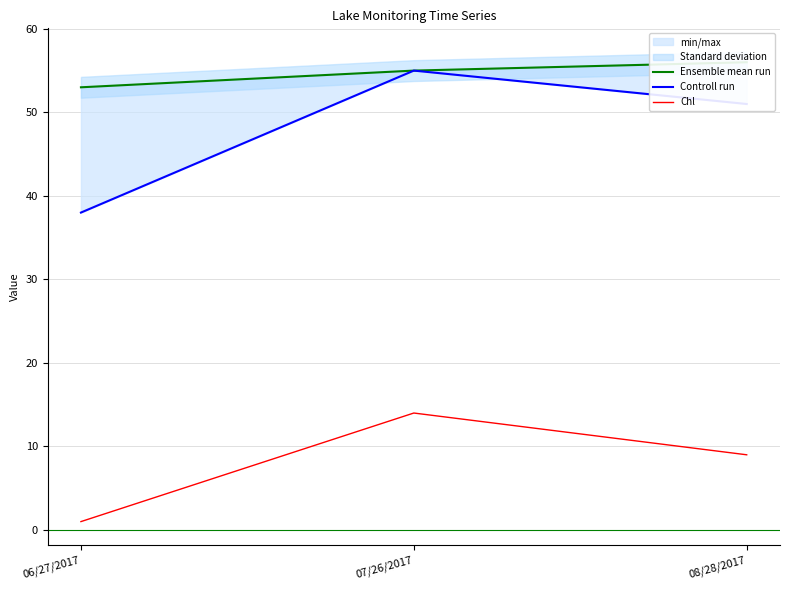

Which series has the largest total across all categories?

Ensemble mean run